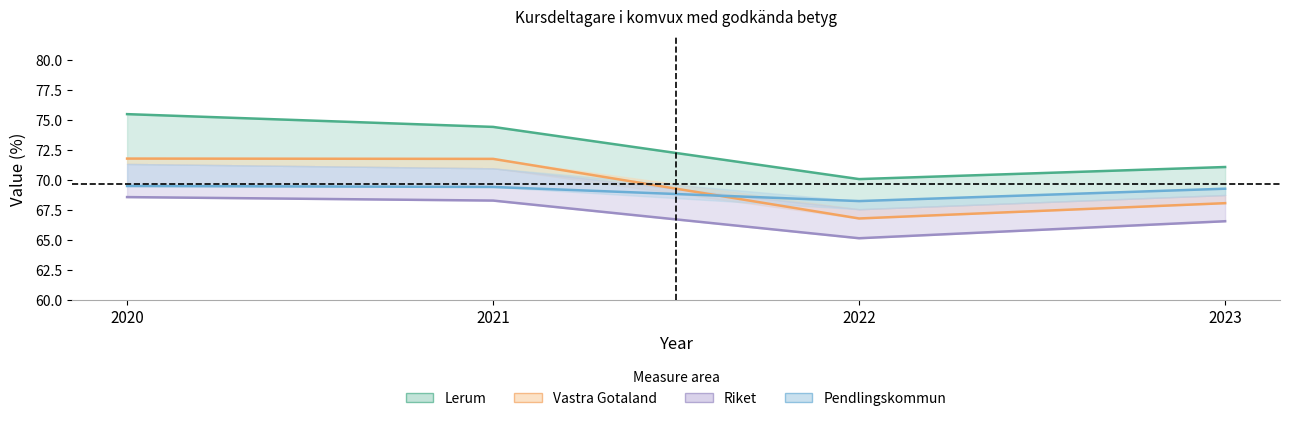

Rank the series by their maximum value, from lowest to highest.

Riket, Pendlingskommun, Vastra Gotaland, Lerum